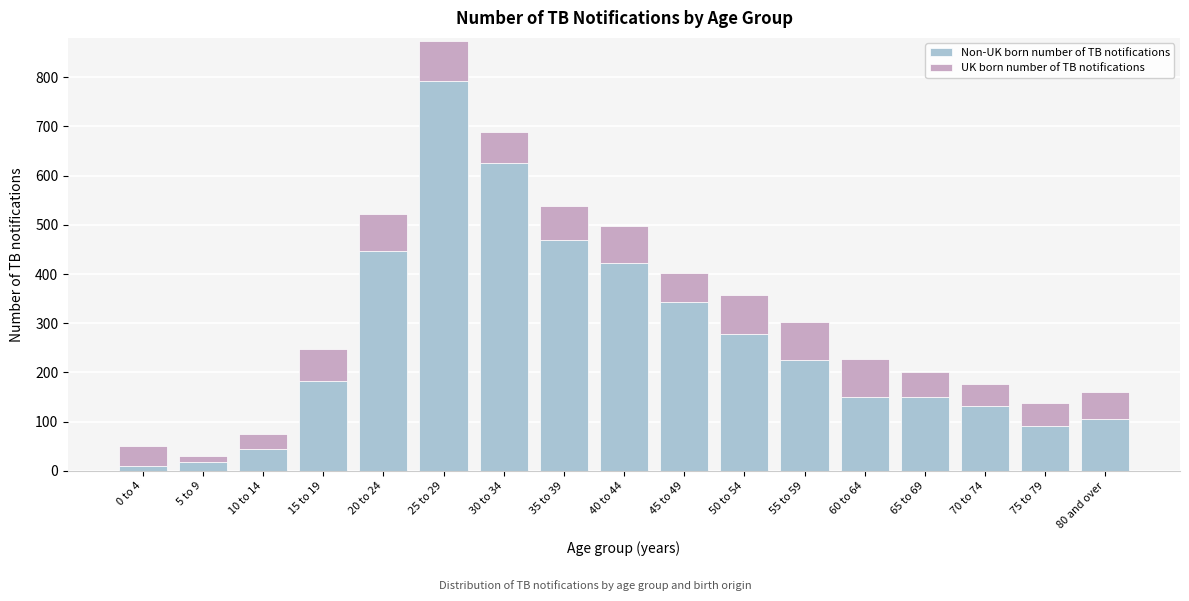

At which category is the sum across all series the highest?

25 to 29